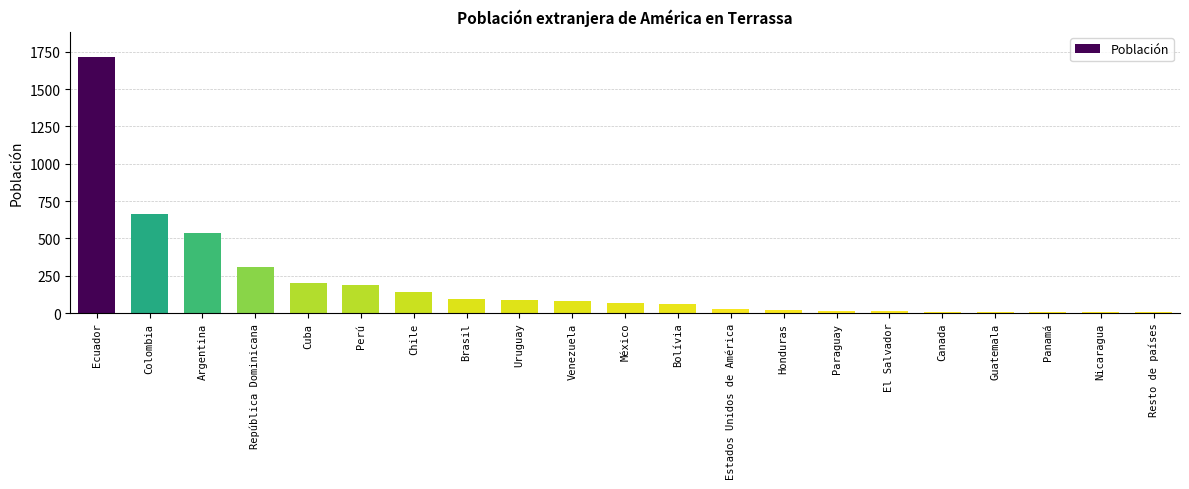

At which label is the value closest to 858?

Colombia